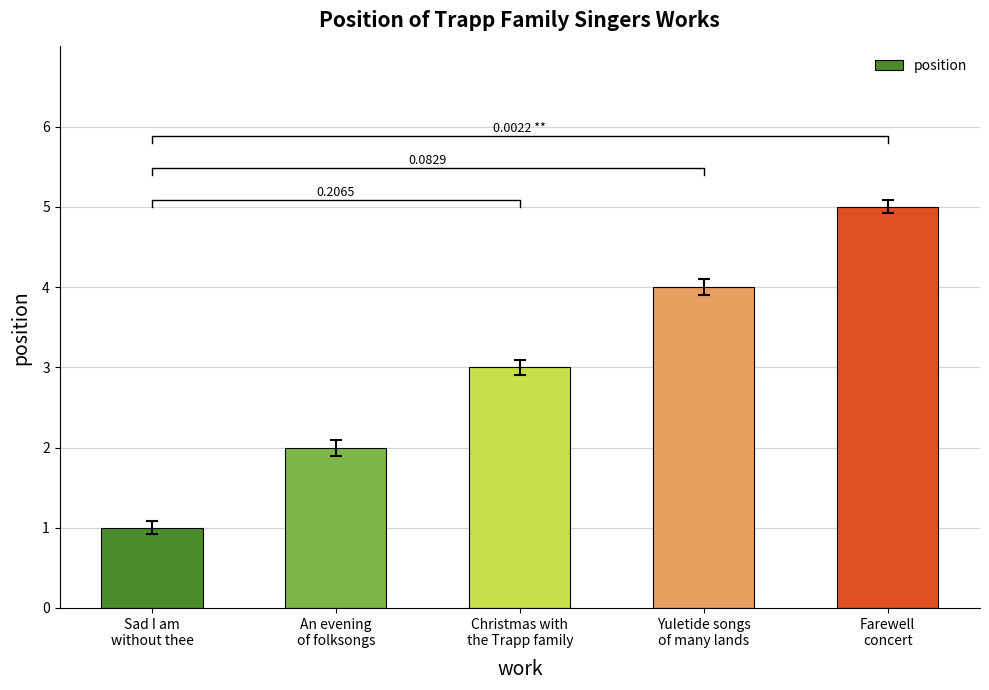

True or false: the data shows 3 at Christmas with
the Trapp family.

True